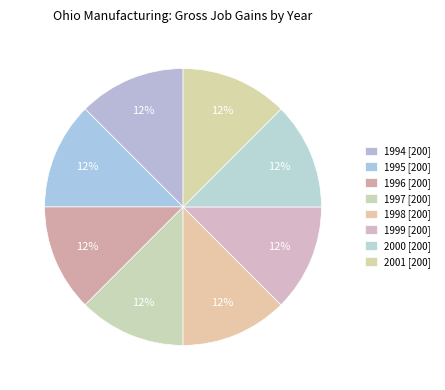

How many slices are in this pie chart?

8